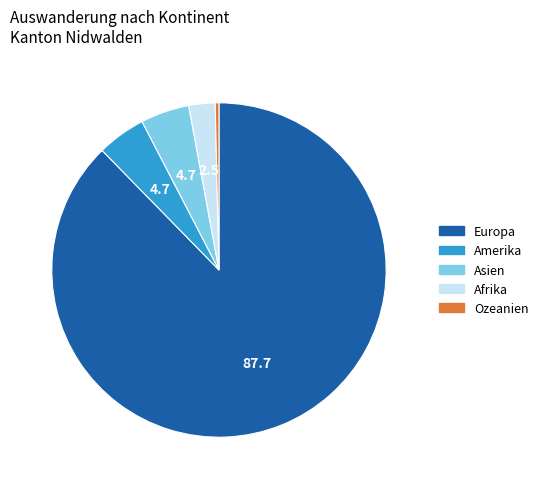

How many segments does this pie chart have?

5